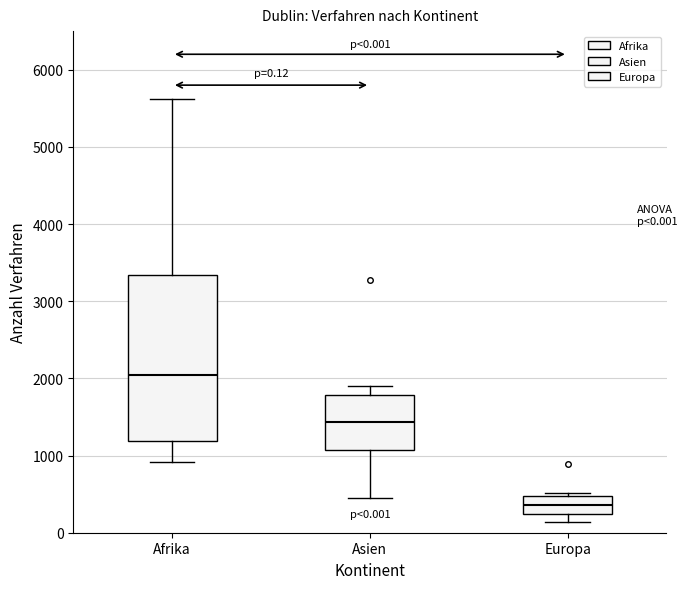

Which box has the highest median line?

Afrika